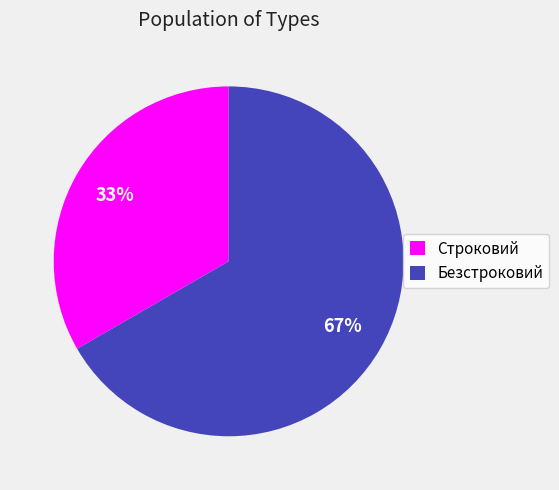

To the nearest percent, what is the combined percentage of Строковий and Безстроковий?

100%